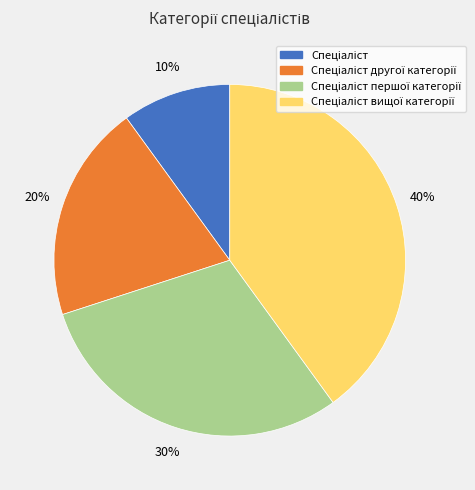

Does any single category account for the majority?

No